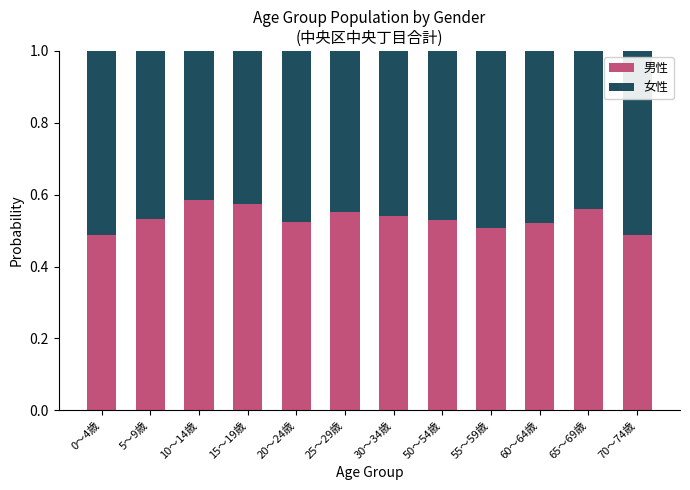

What is the total value across all series at 20～24歳?

1.0